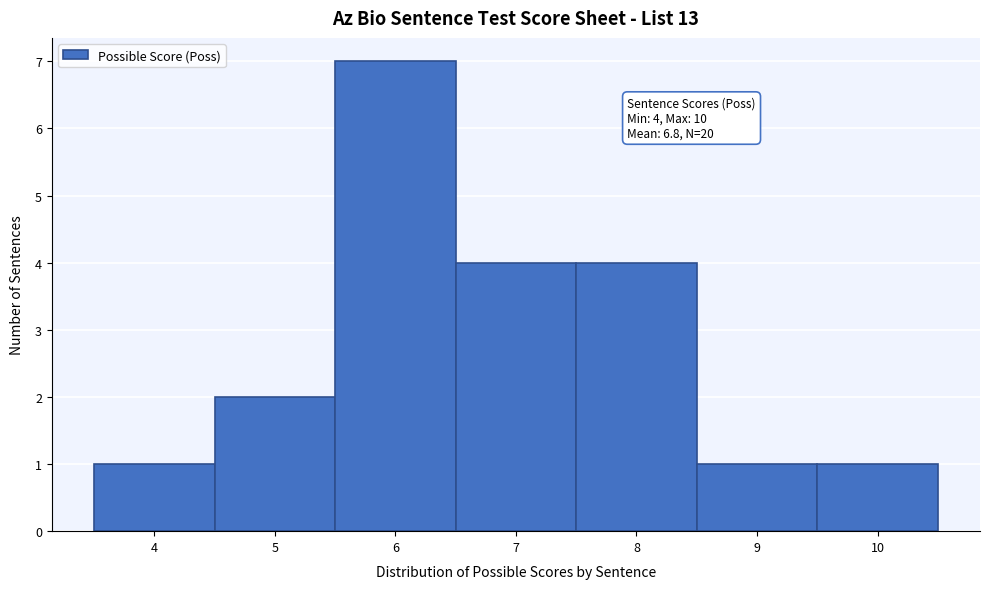

Over which range of the x-axis is the bar tallest?

5.5 to 6.5